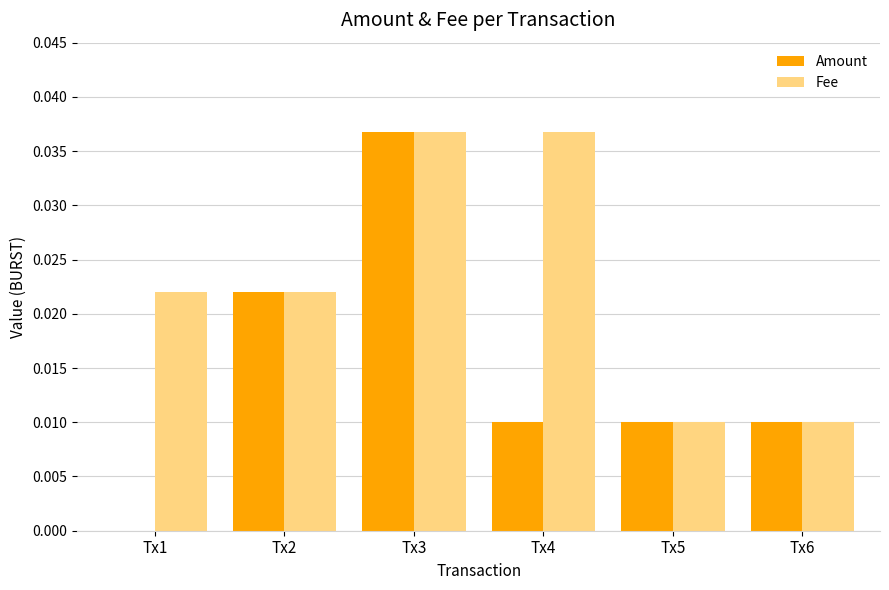

Which series has the largest range (max minus min)?

Amount